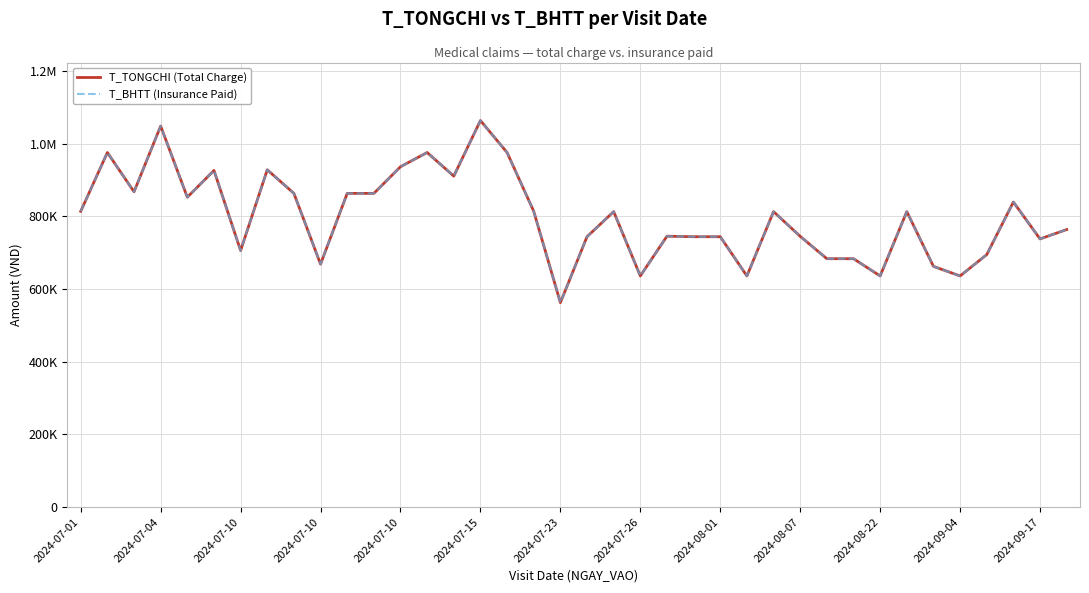

Is this an area chart (filled region under the line)?

No